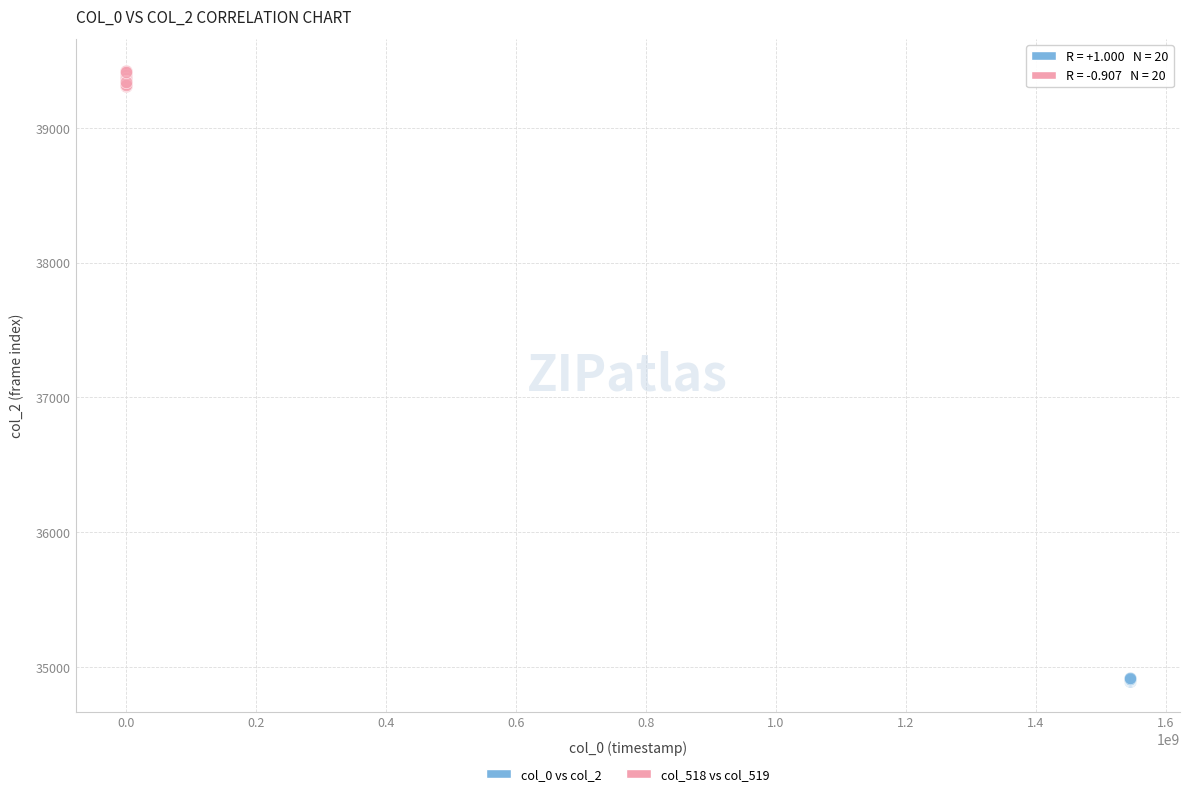

Which series reaches the maximum Y coordinate?

col_518 vs col_519